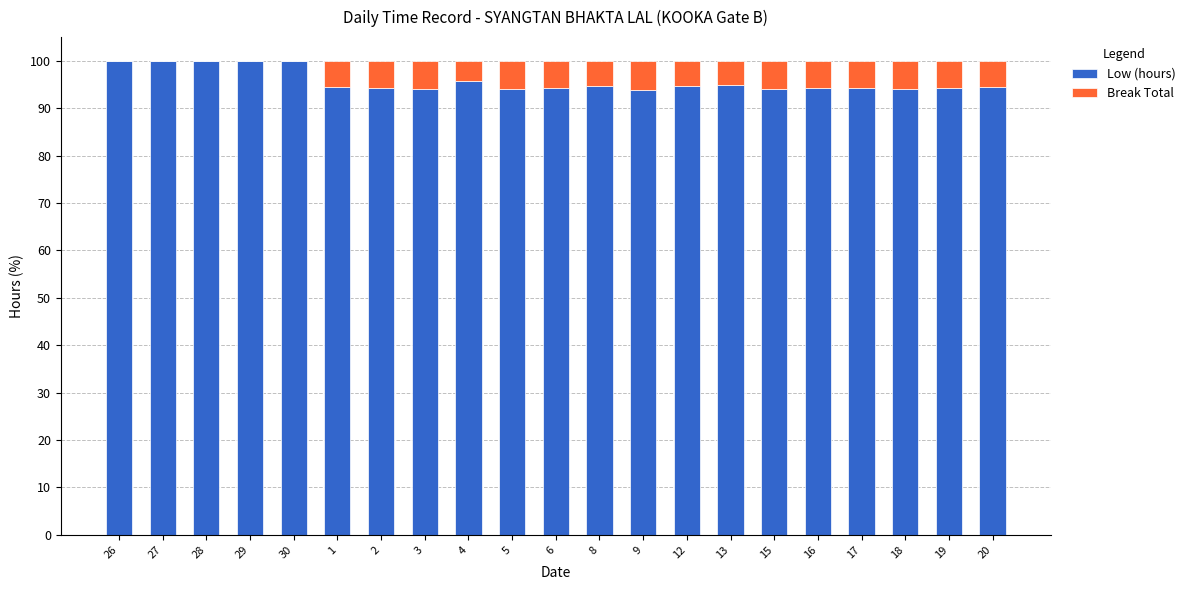

What is the total value across all series at 2?

100.0